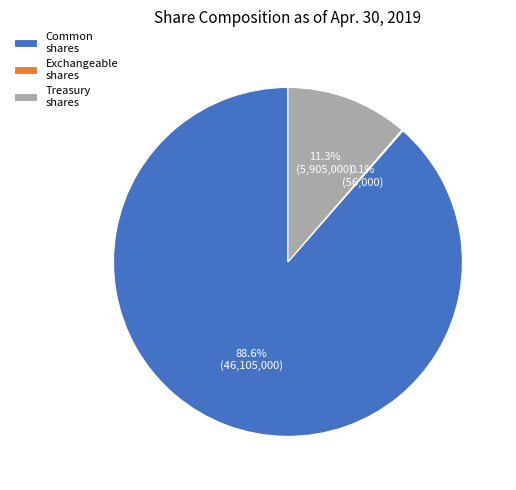

Between Treasury shares and Common shares, which is larger?

Common shares